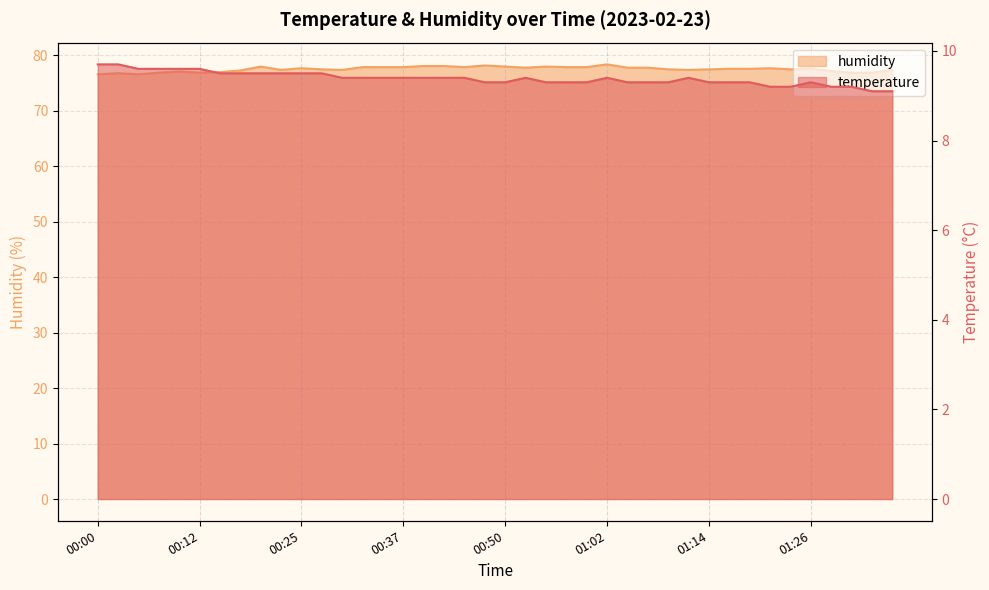

Between 00:22 and 00:25, which series saw the biggest shift?

humidity